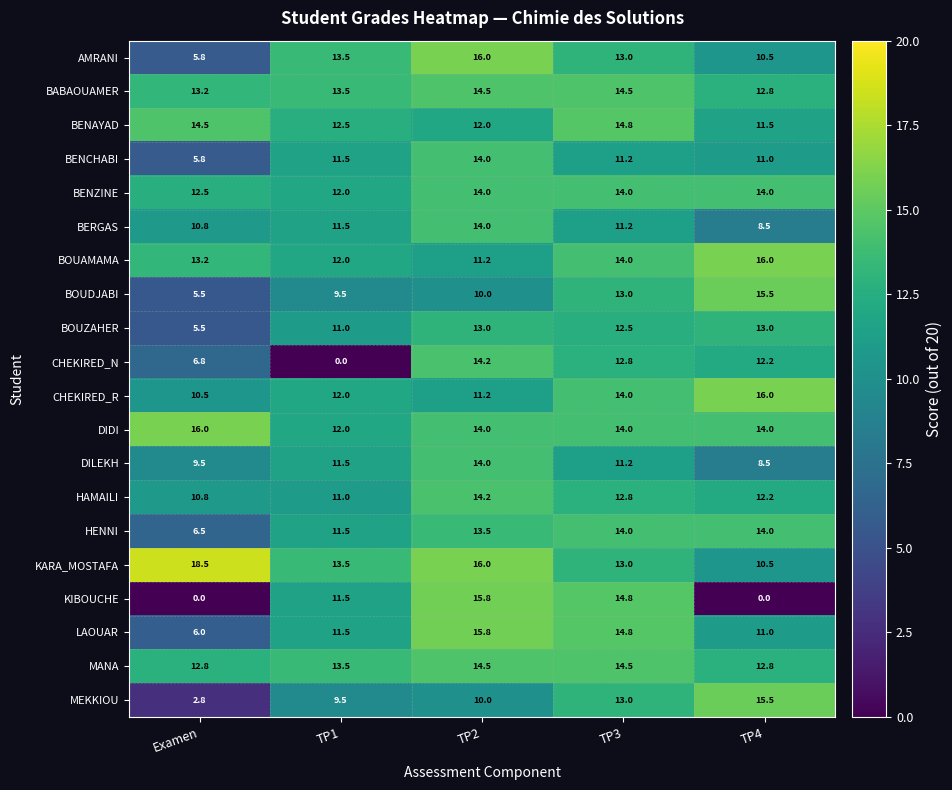

At which category is the sum across all series the highest?

TP2